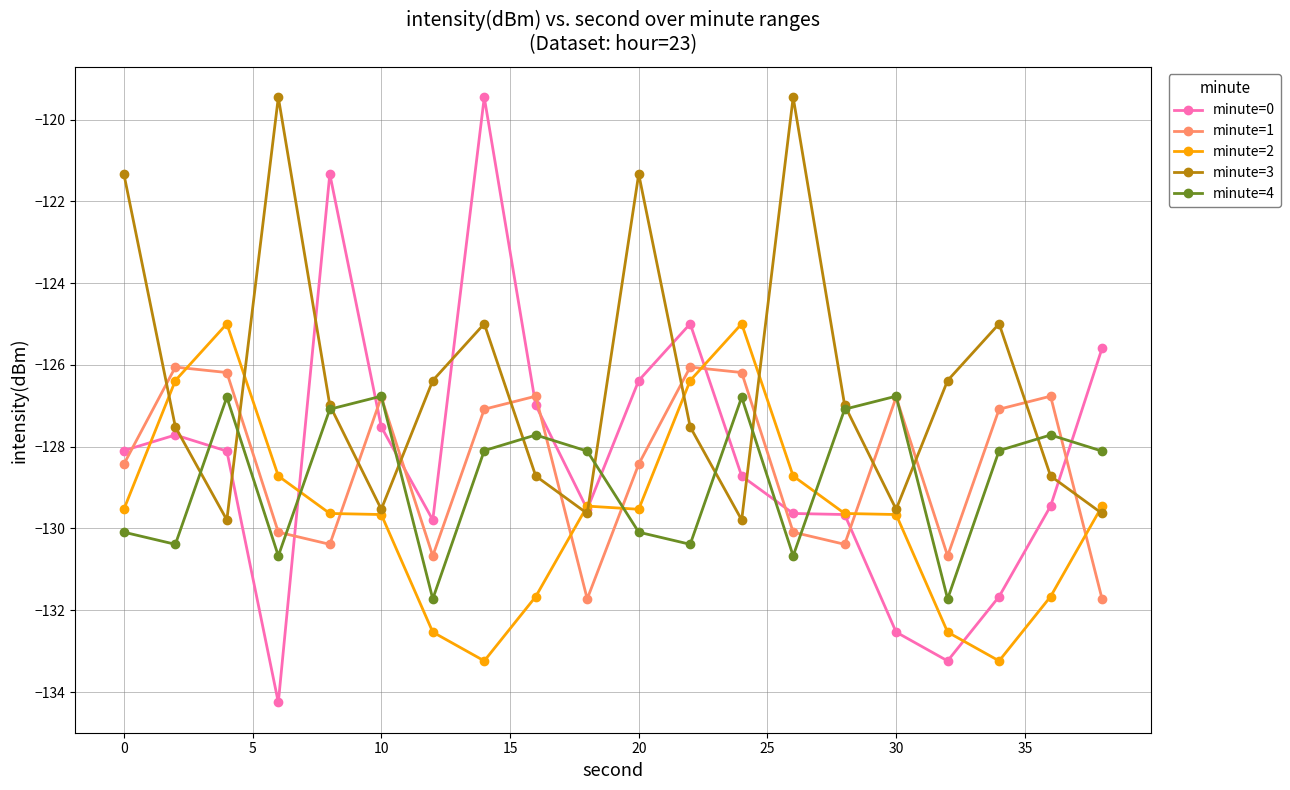

Which series has the largest total across all categories?

minute=3